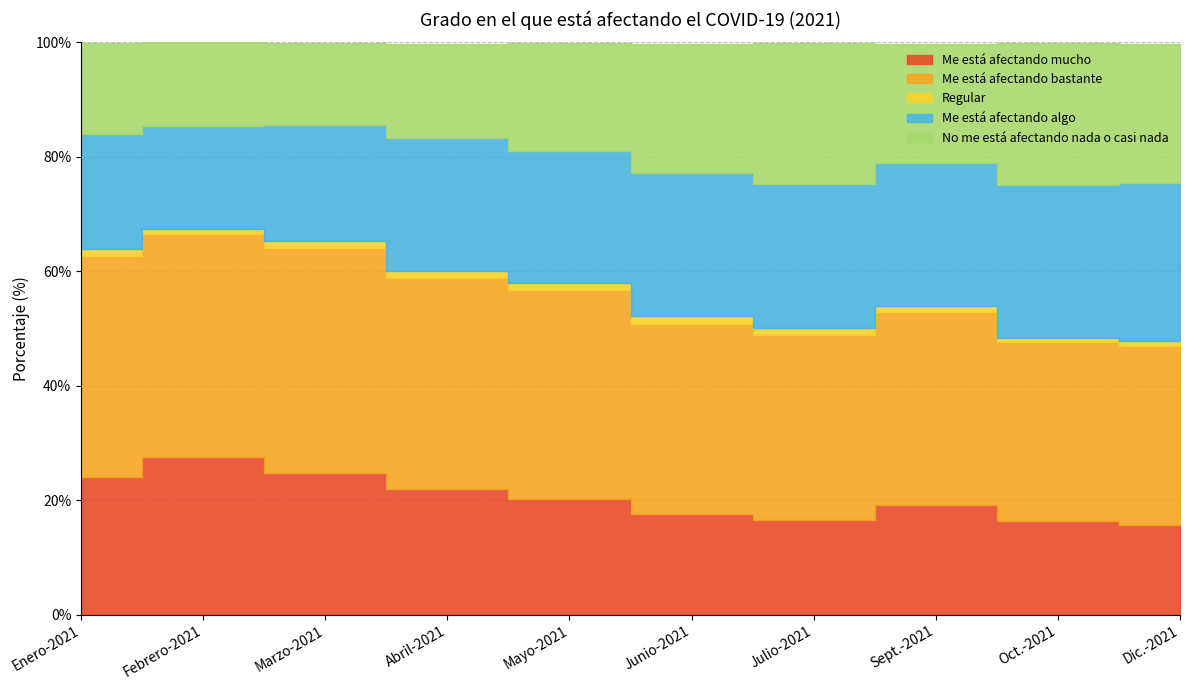

What position from the left is Julio-2021?

7